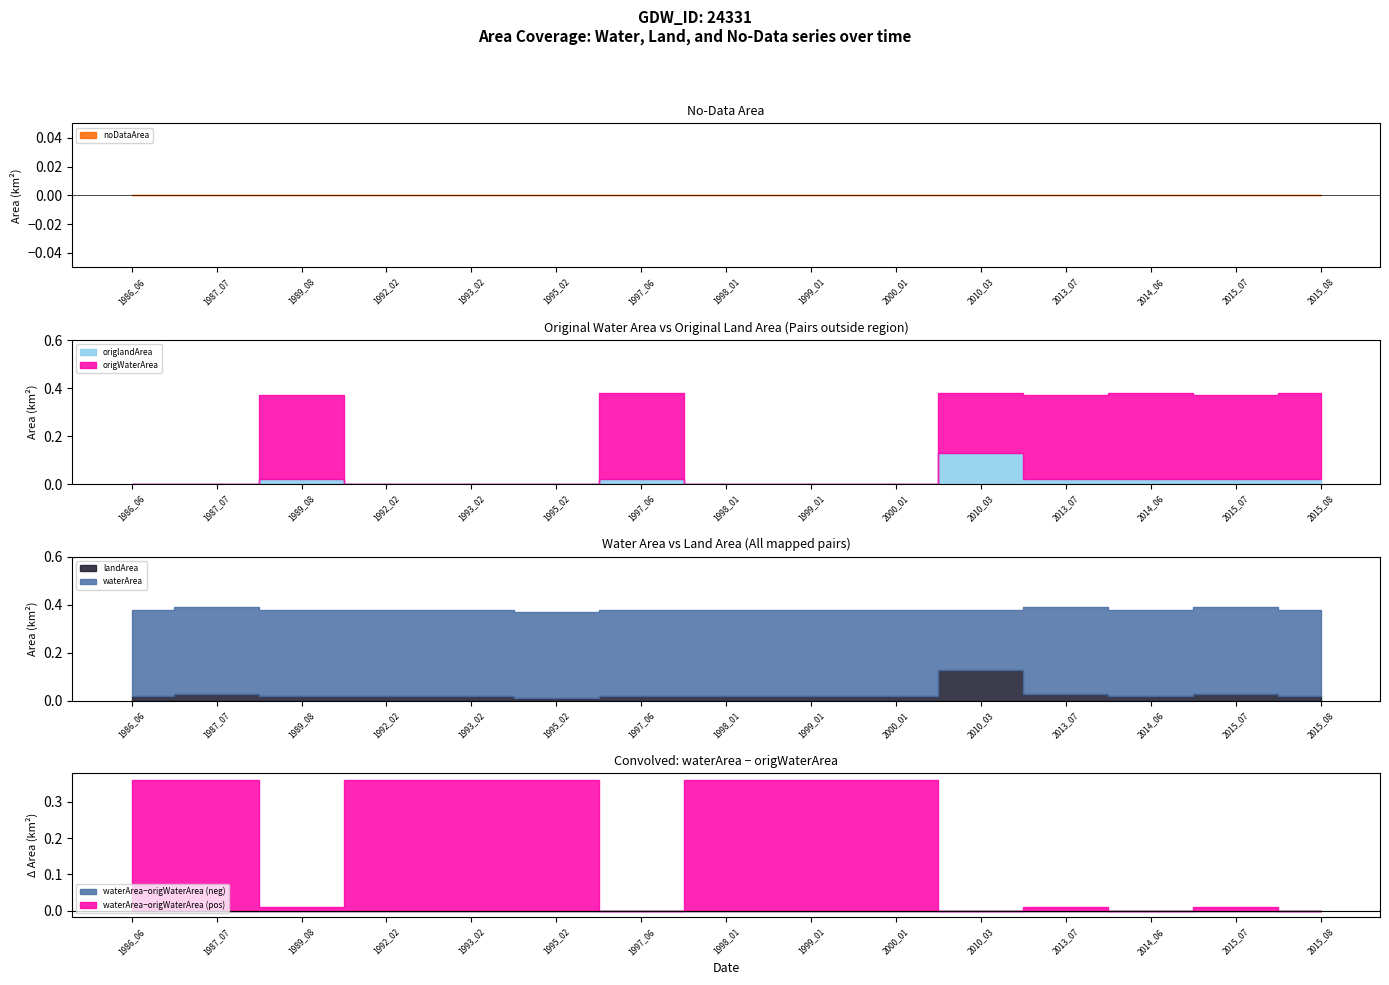

Between 1992_02 and 2015_07, which series saw the biggest shift?

origWaterArea